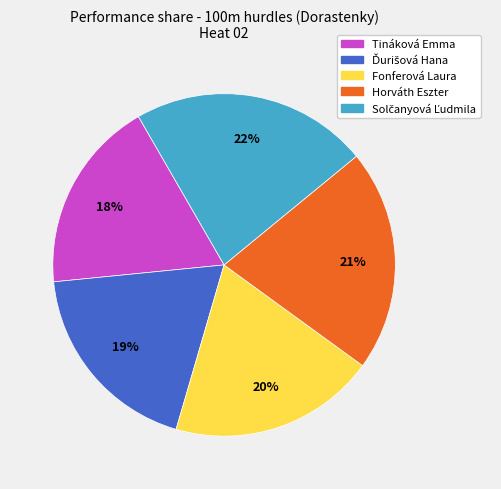

To the nearest percent, what is the average slice percentage?

20%